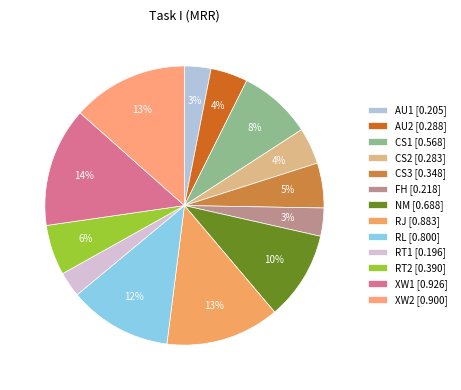

To the nearest percent, what is the difference between the largest and smallest slice percentages?

11%